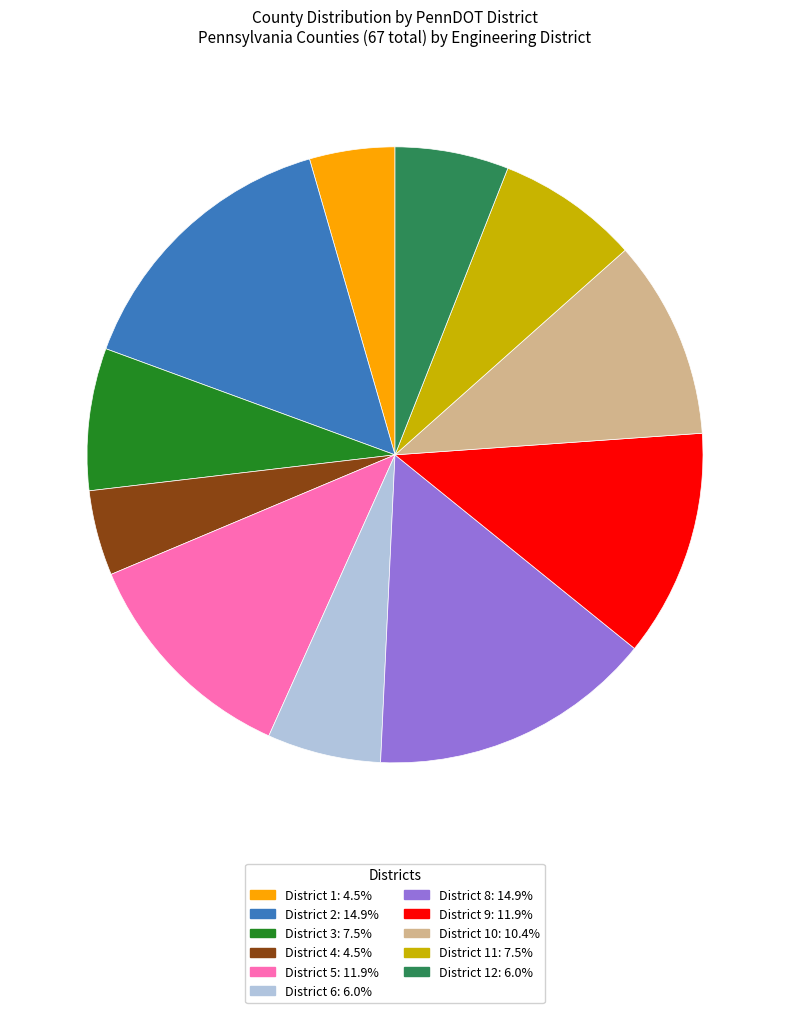

Is there any slice that represents more than half of the pie?

No